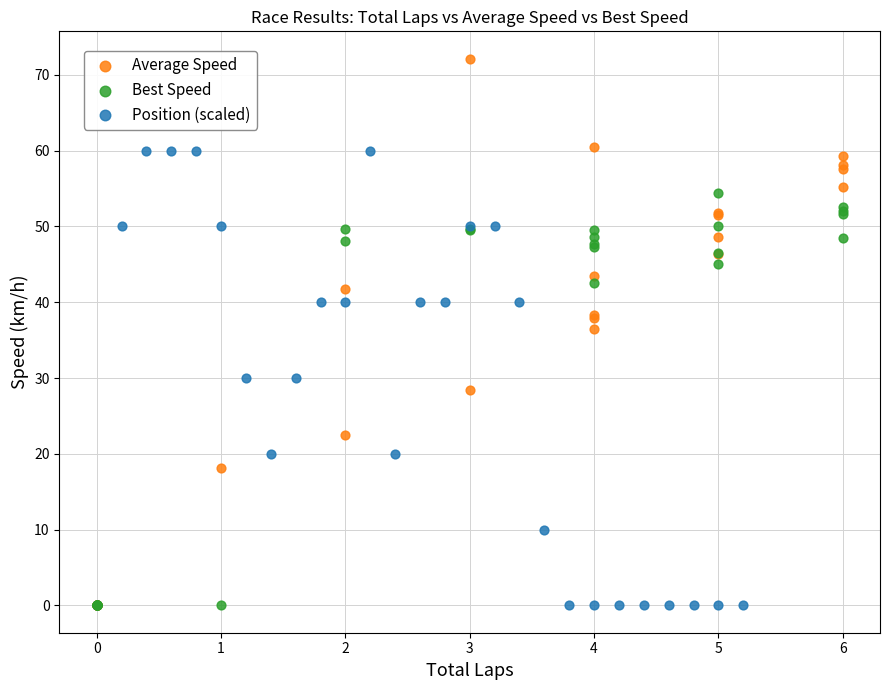

Which series contains the highest Y value?

Average Speed